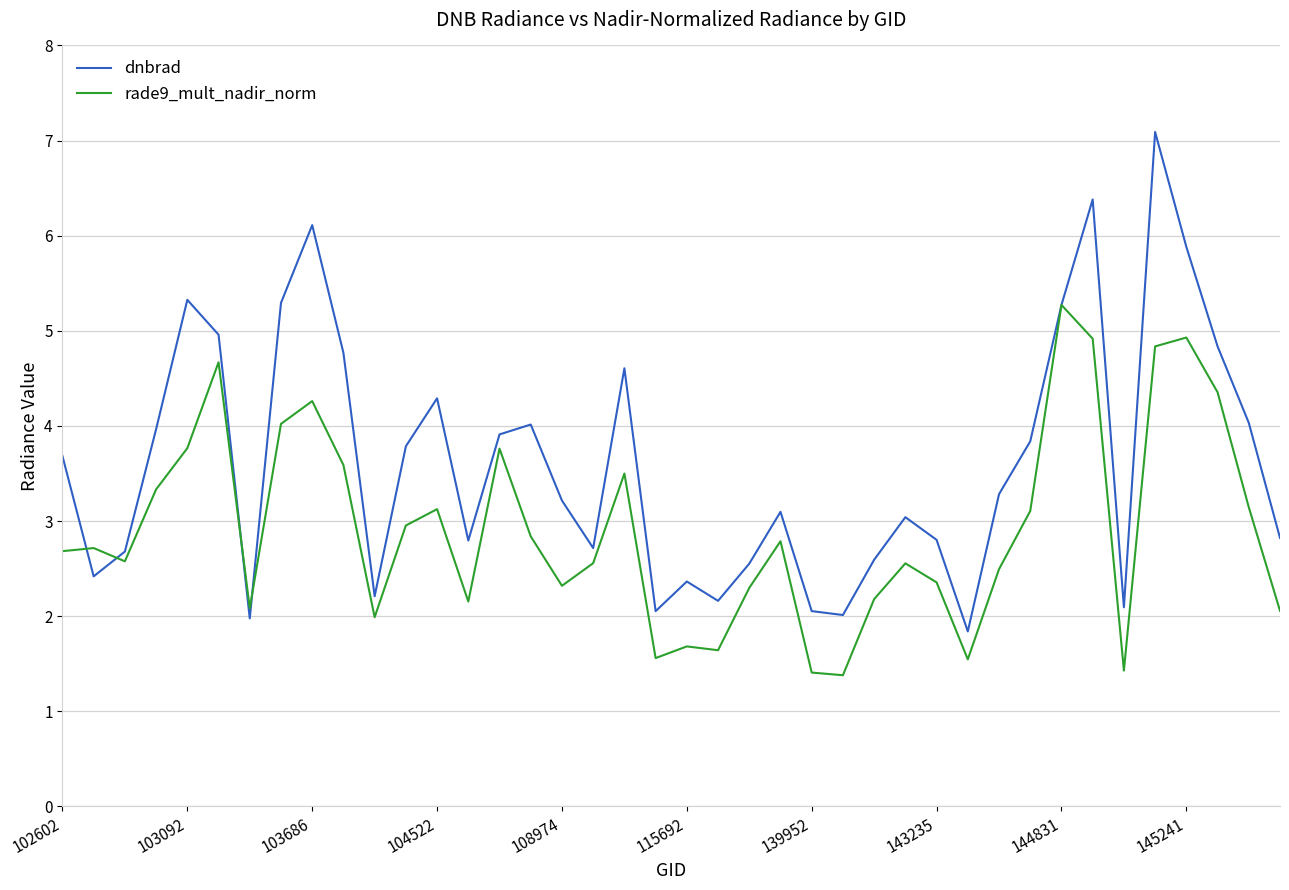

What is the greatest value displayed?

7.1